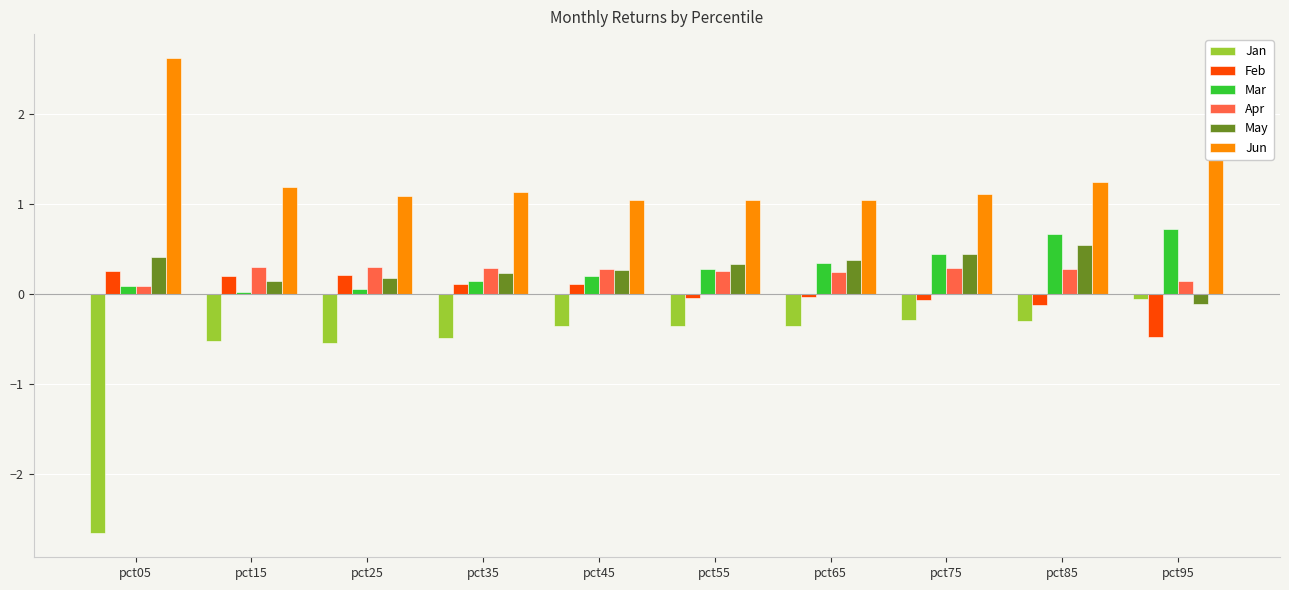

How many groups of bars are there?

10